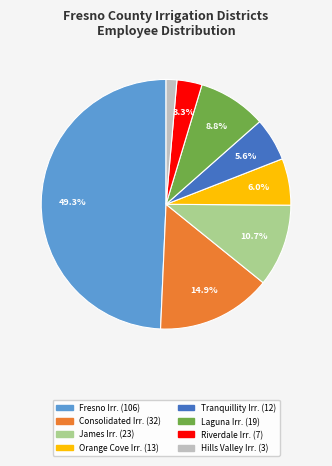

Count the number of slices in the pie.

8